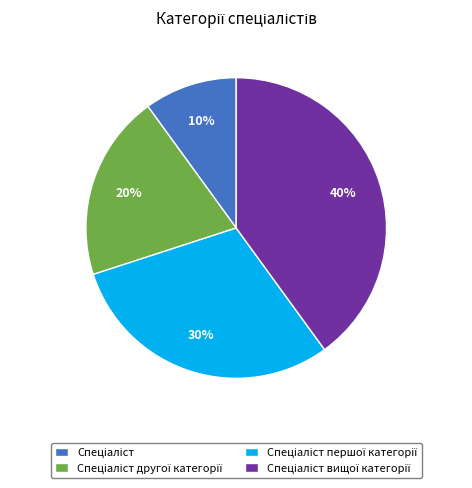

Does any single category account for the majority?

No